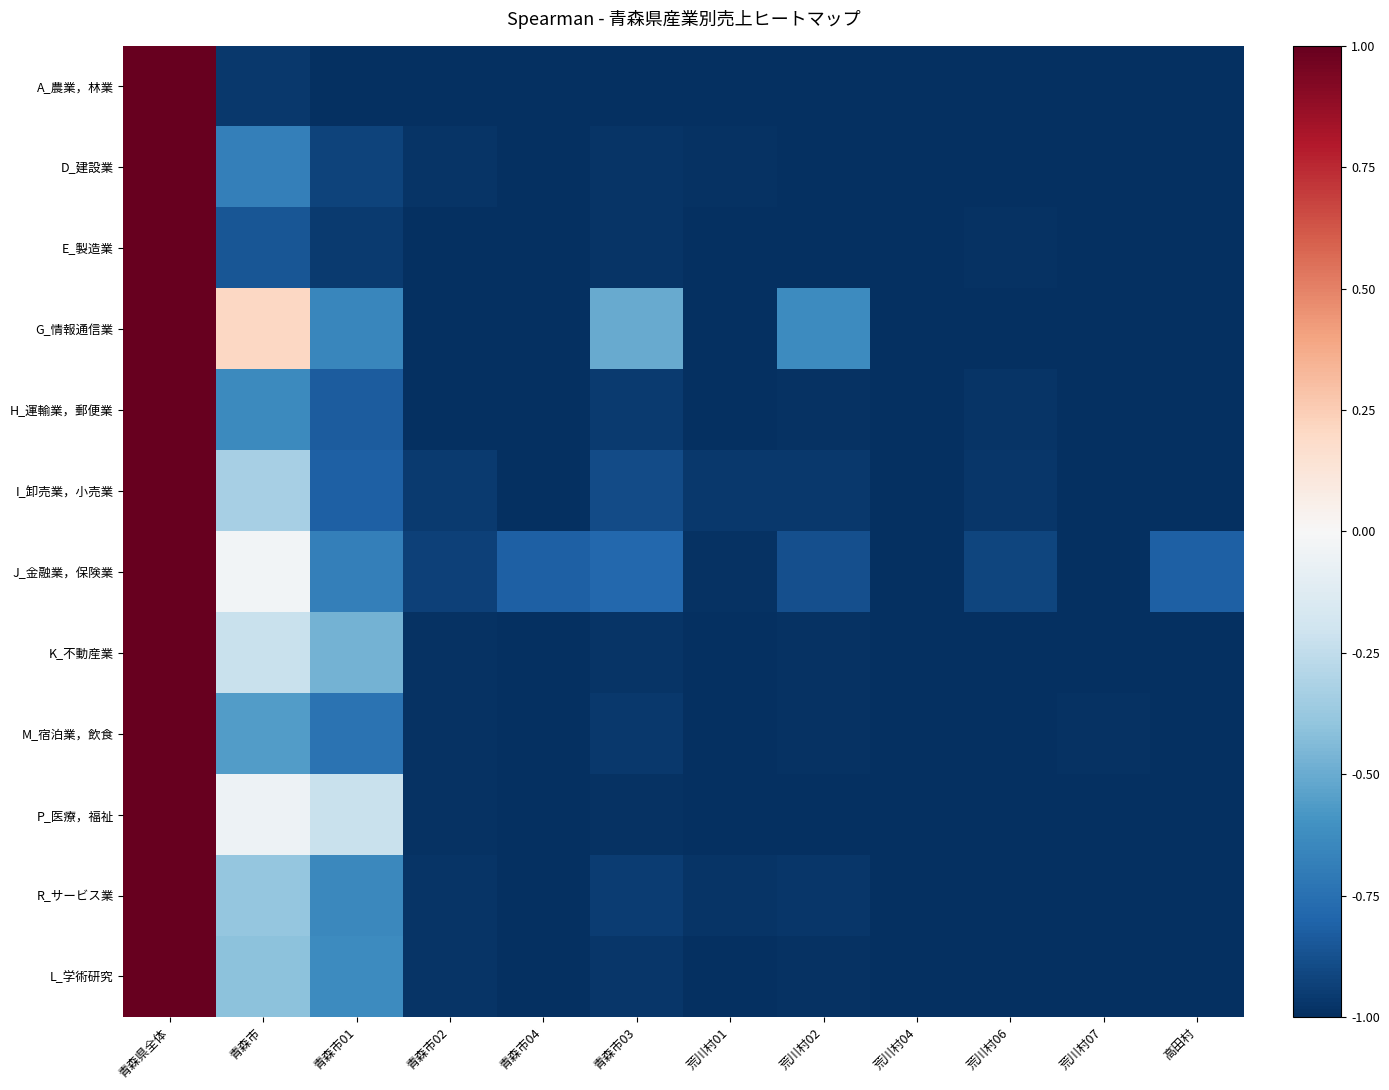

List the series in order of their peak value, lowest first.

A_農業，林業, D_建設業, E_製造業, G_情報通信業, H_運輸業，郵便業, I_卸売業，小売業, J_金融業，保険業, K_不動産業, M_宿泊業，飲食, P_医療，福祉, R_サービス業, L_学術研究